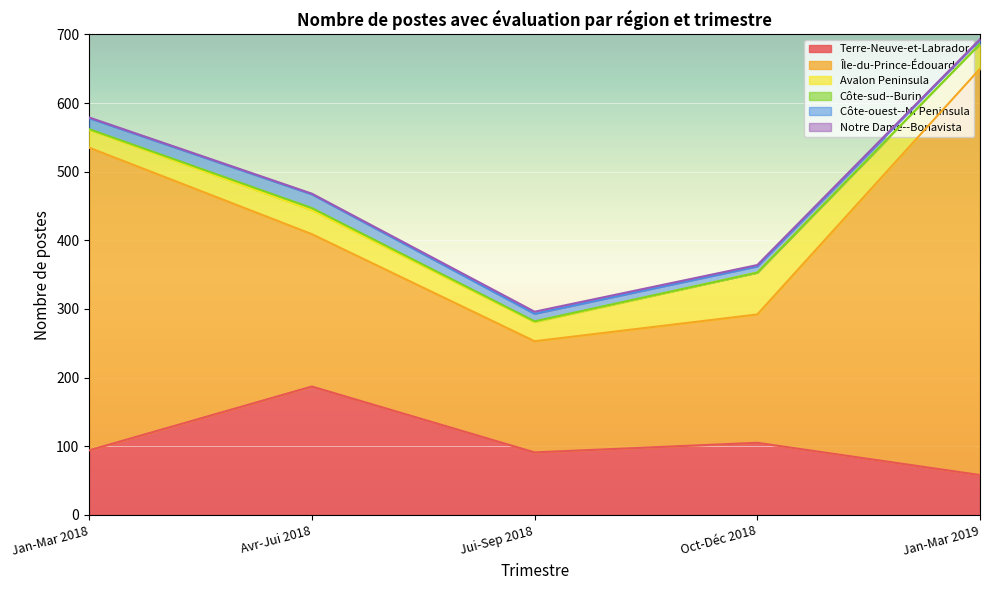

How many interior local peaks does the Jan-Mar 2019 series have?

1